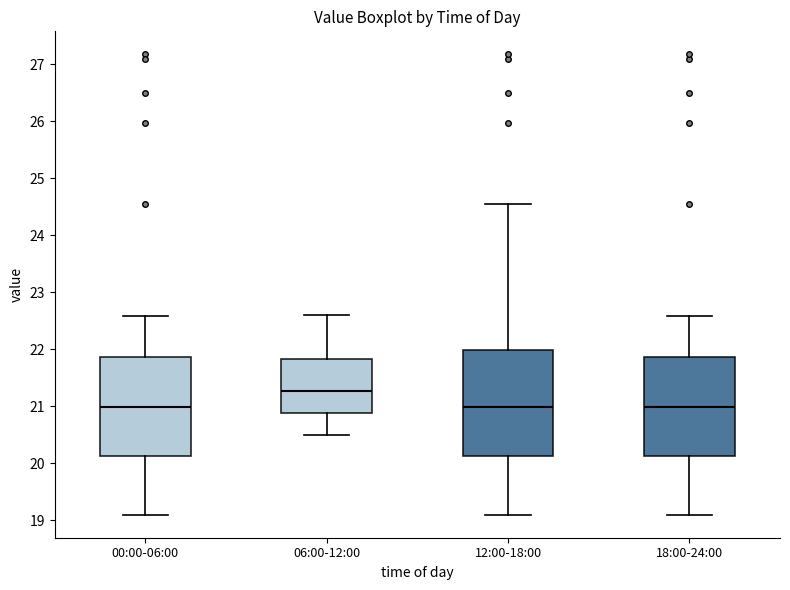

Which box is the tallest, from its lower edge to its upper edge?

12:00-18:00